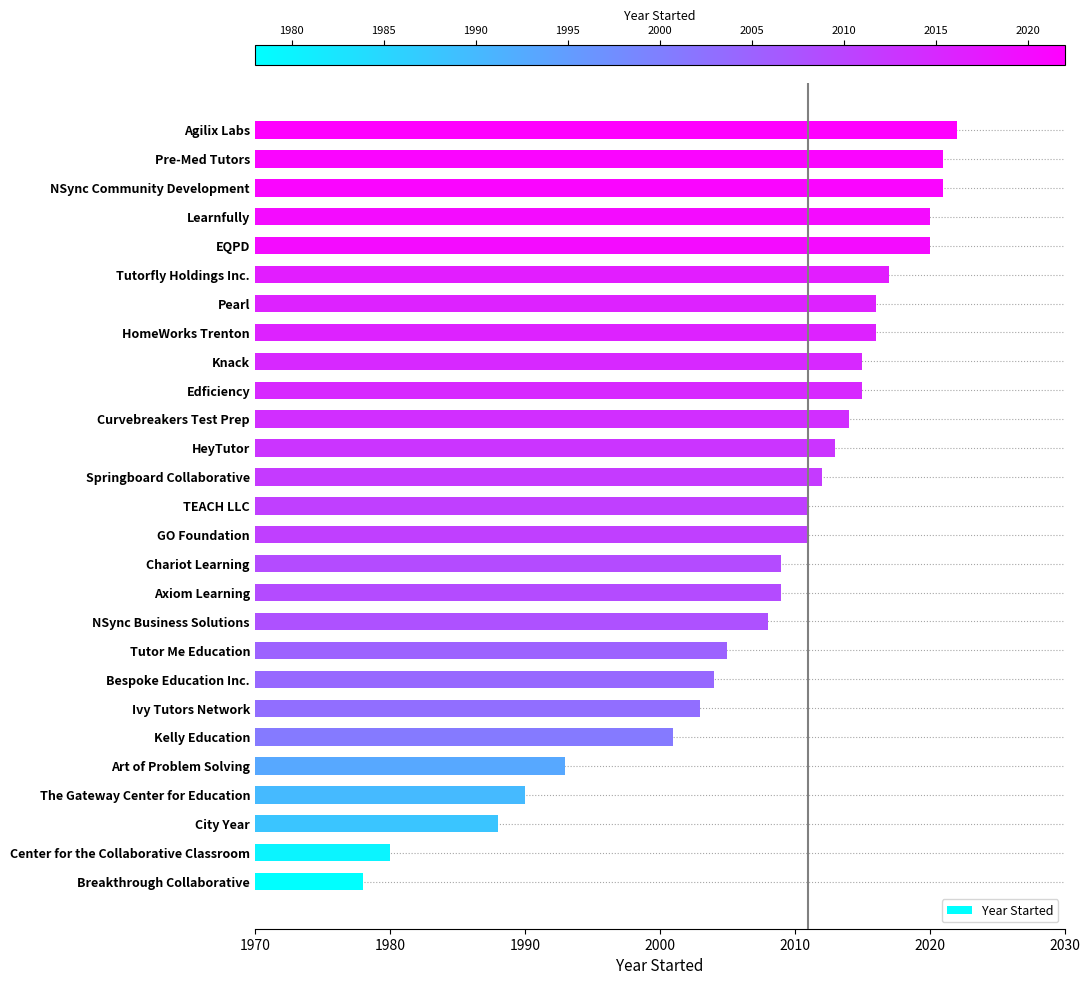

What is the average value?

2008